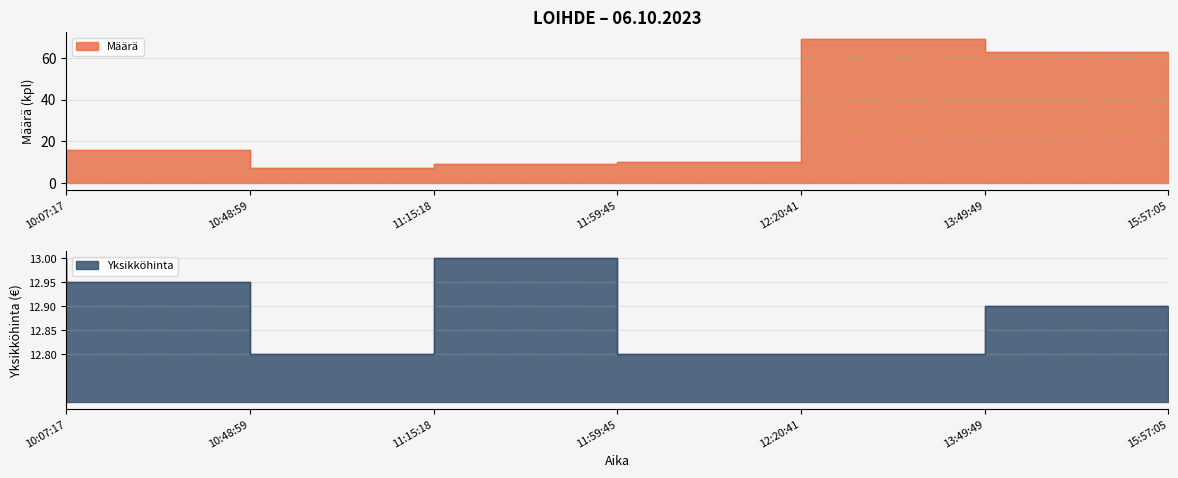

Rank the series by their maximum value, from highest to lowest.

Määrä, Yksikköhinta